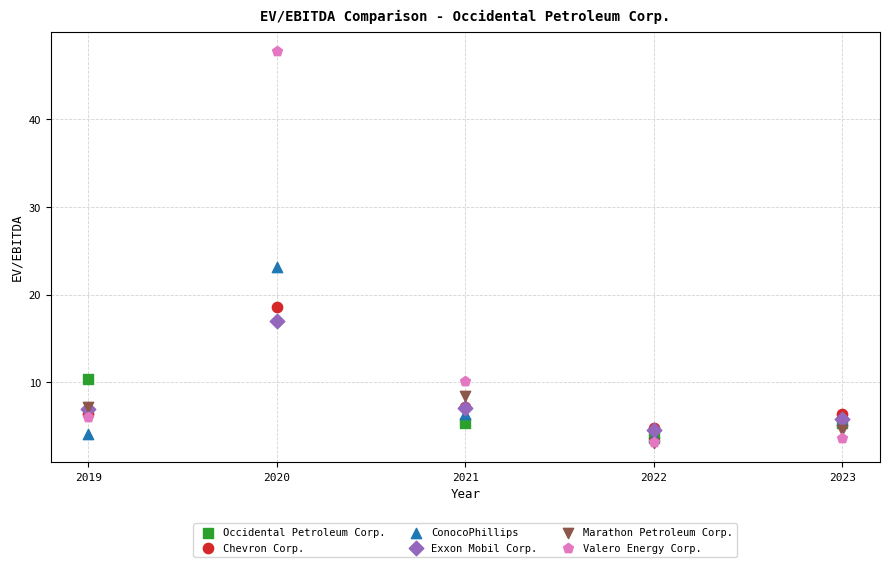

Which series reaches the maximum Y coordinate?

Valero Energy Corp.